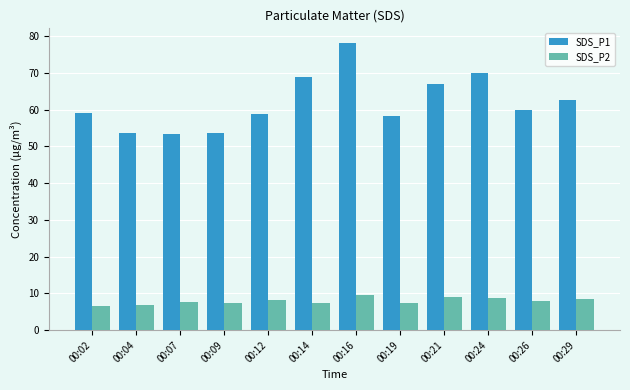

What is the maximum value shown in the chart?

78.2